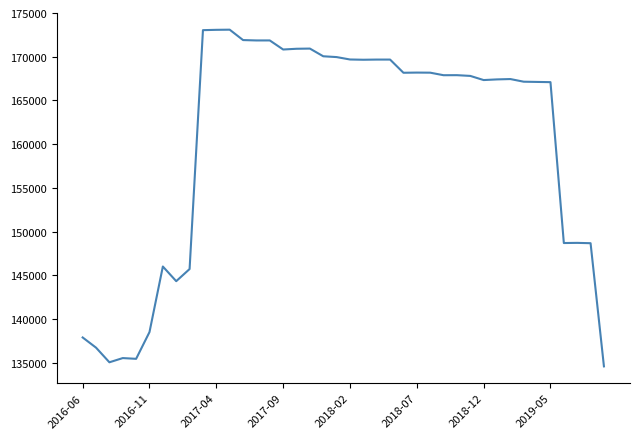

What is the difference between the maximum and minimum values?

38510.2